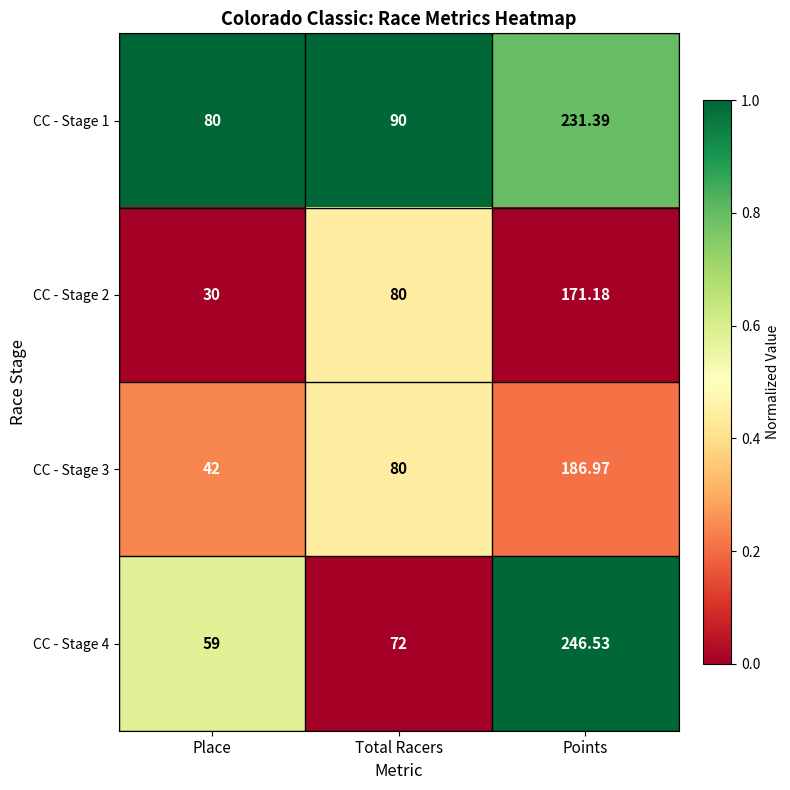

Is the value of CC - Stage 2 at Place greater than the value of CC - Stage 3 at Place?

No